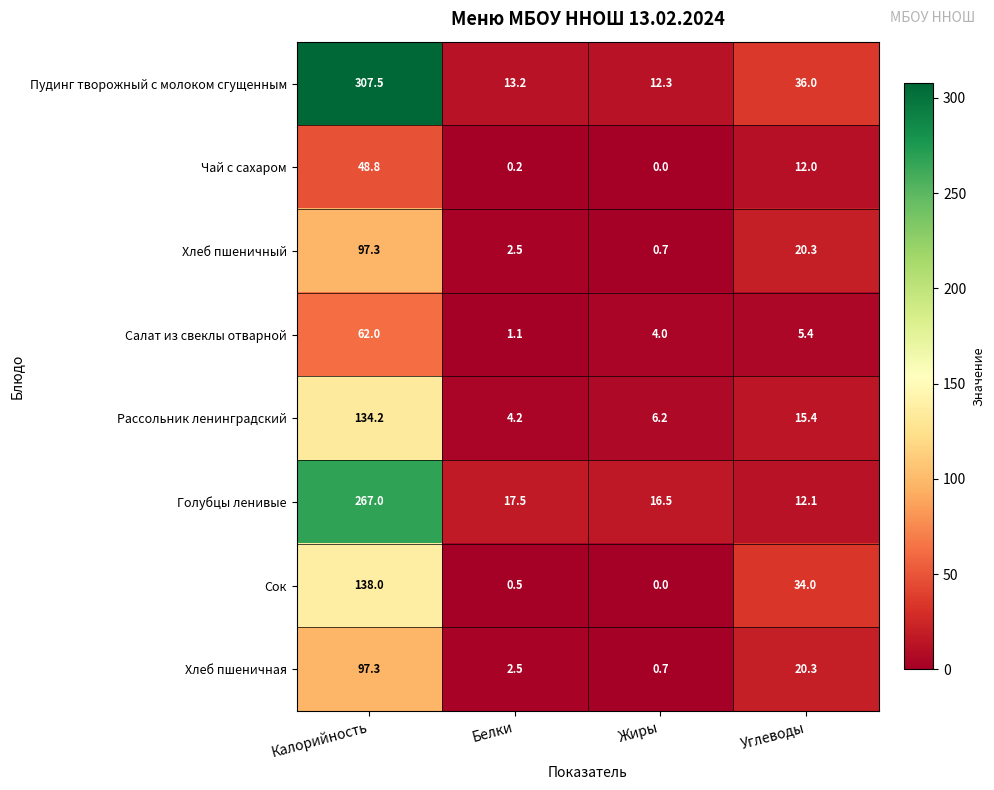

Which series changed the most between Калорийность and Жиры?

Пудинг творожный с молоком сгущенным